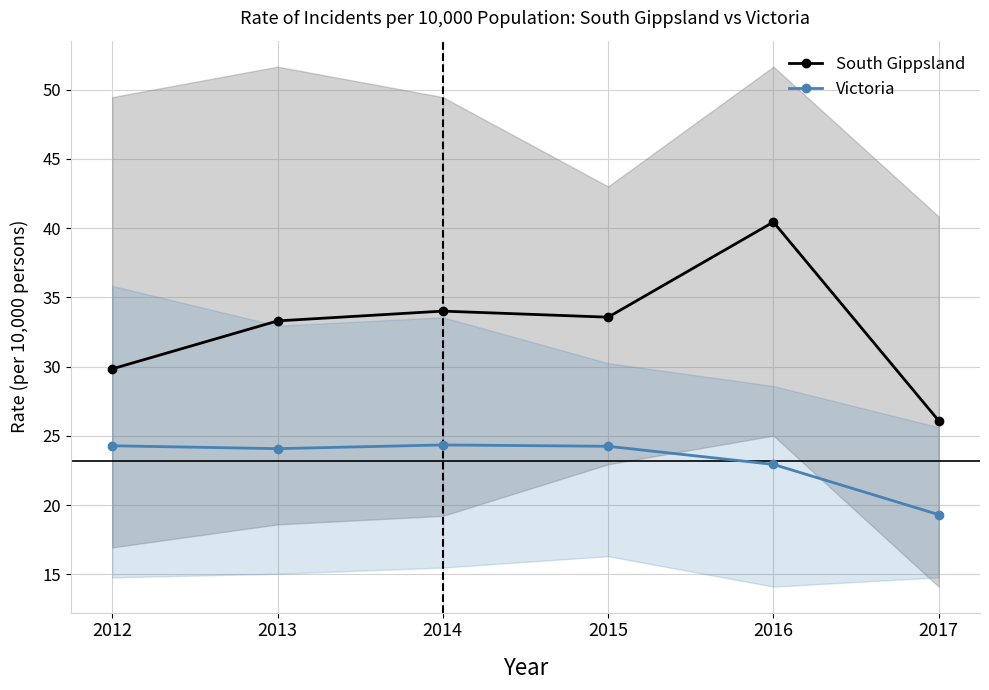

What is the average value of the South Gippsland series?

32.9